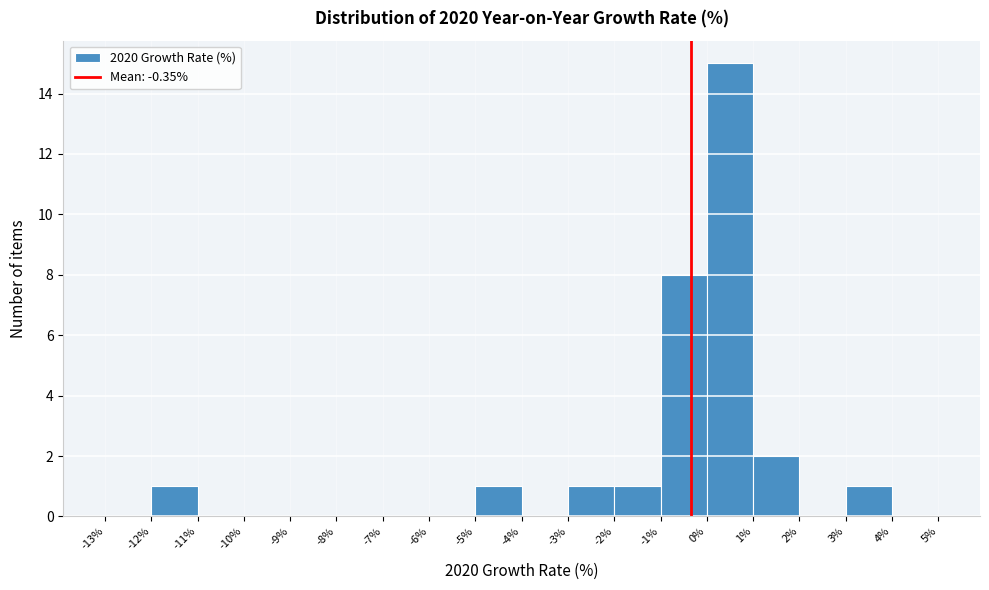

Reading left to right, list every bar in this chart as the range it spans on the x-axis followed by its height. The values are not printed on the chart, so give them approximately, as read against the axis.

-13% to -12%: 0
-12% to -11%: 1
-11% to -10%: 0
-10% to -9%: 0
-9% to -8%: 0
-8% to -7%: 0
-7% to -6%: 0
-6% to -5%: 0
-5% to -4%: 1
-4% to -3%: 0
-3% to -2%: 1
-2% to -1%: 1
-1% to 0%: 8
0% to 1%: 15
1% to 2%: 2
2% to 3%: 0
3% to 4%: 1
4% to 5%: 0